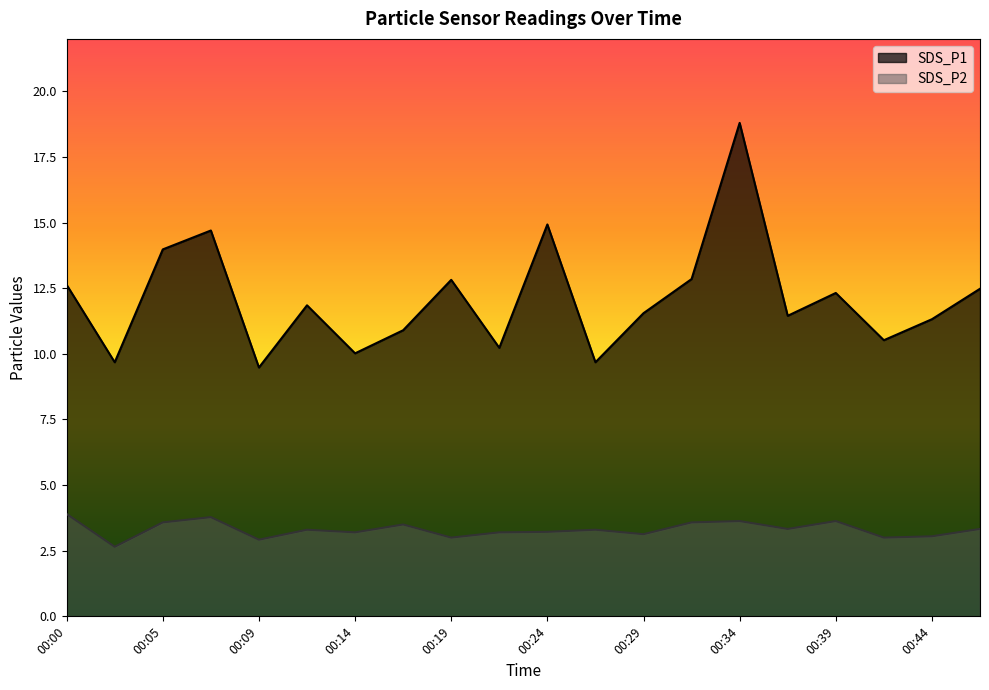

The SDS_P1 series shows 7.9 at 00:32. True or false?

False